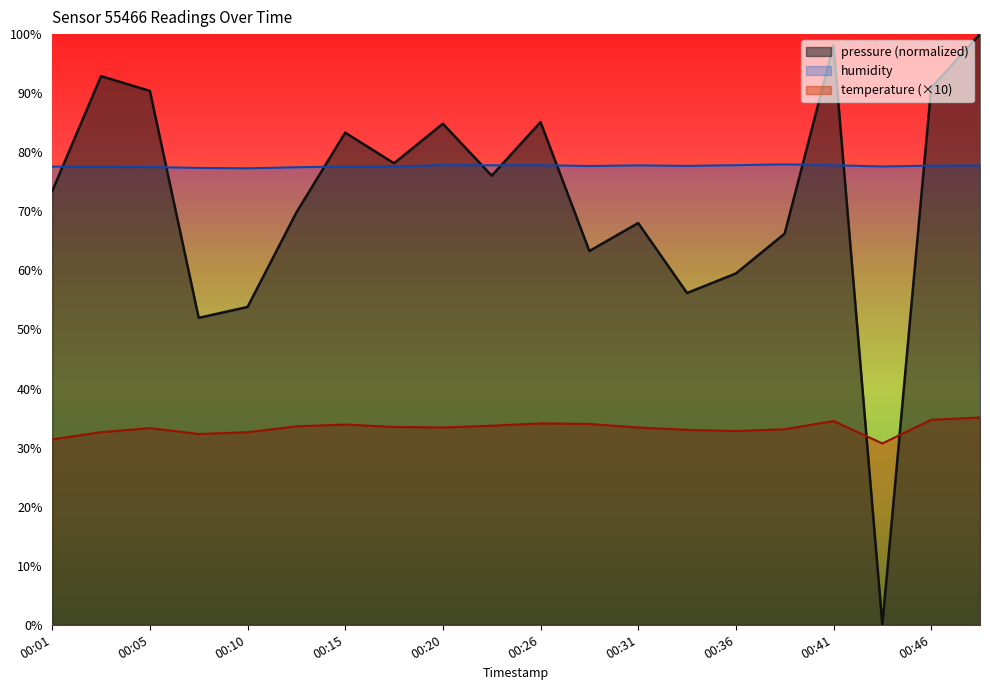

Where do humidity and pressure first cross each other?

00:01 and 00:03